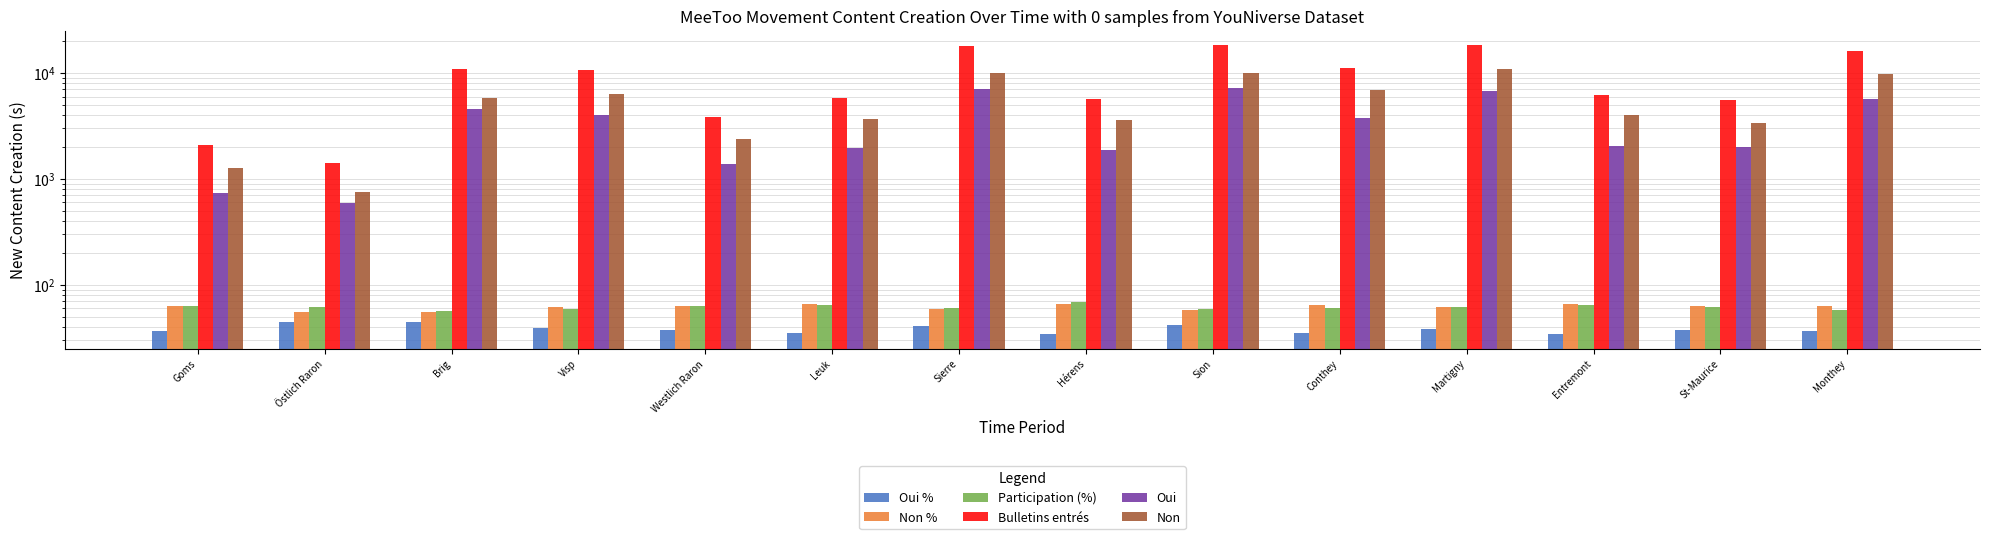

Between Östlich Raron and Brig, which series saw the biggest shift?

Bulletins entrés